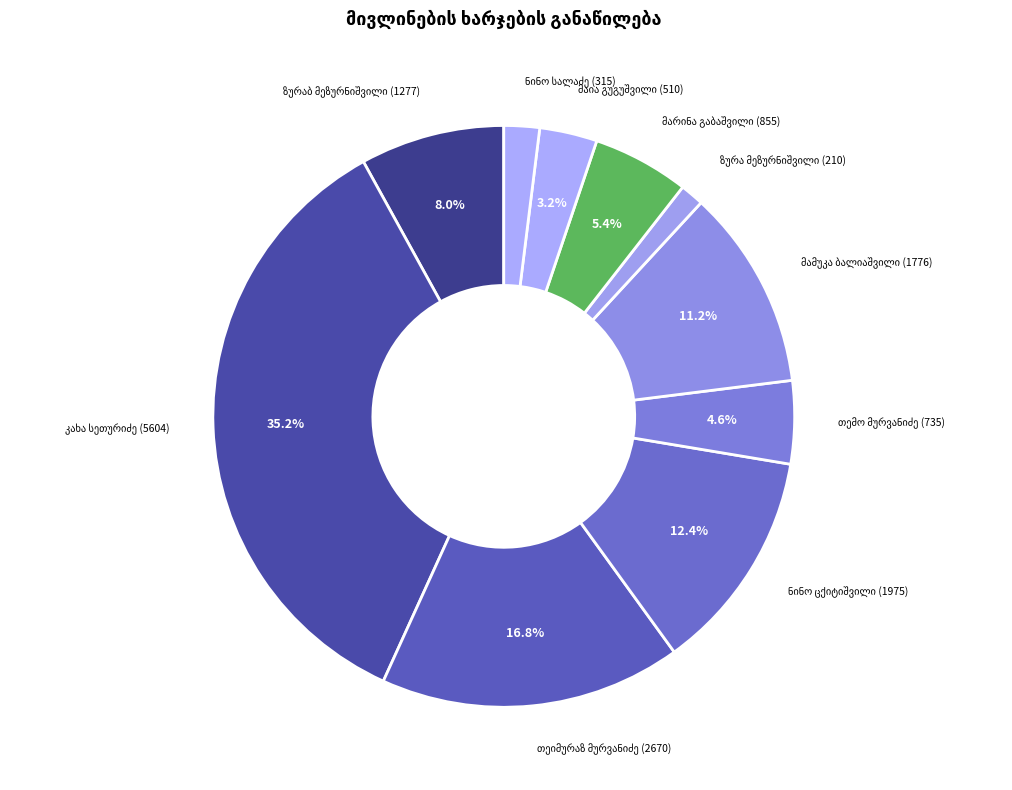

Is there any slice that represents more than half of the pie?

No